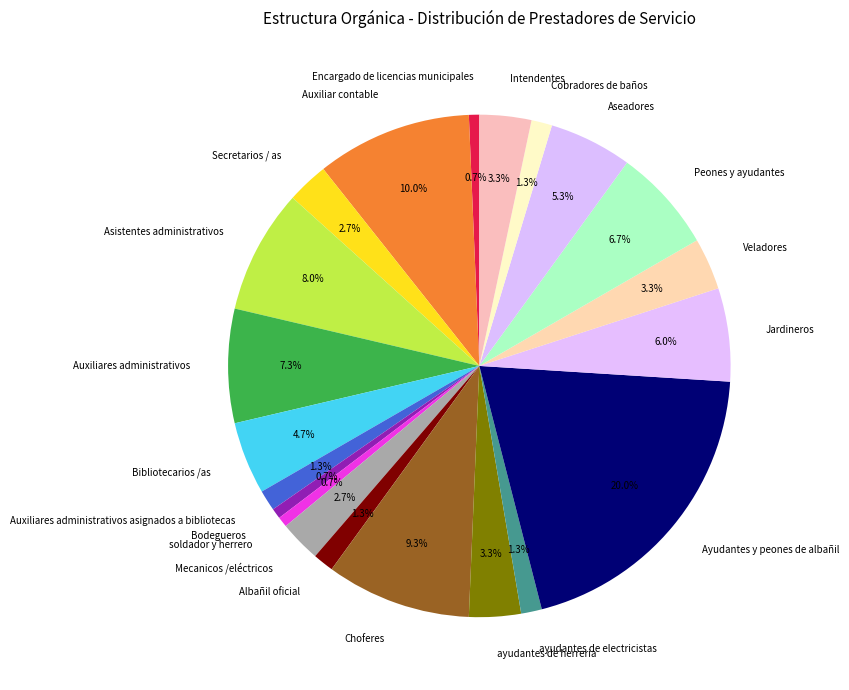

To the nearest percent, what is the combined percentage of Cobradores de baños and Auxiliares administrativos?

9%